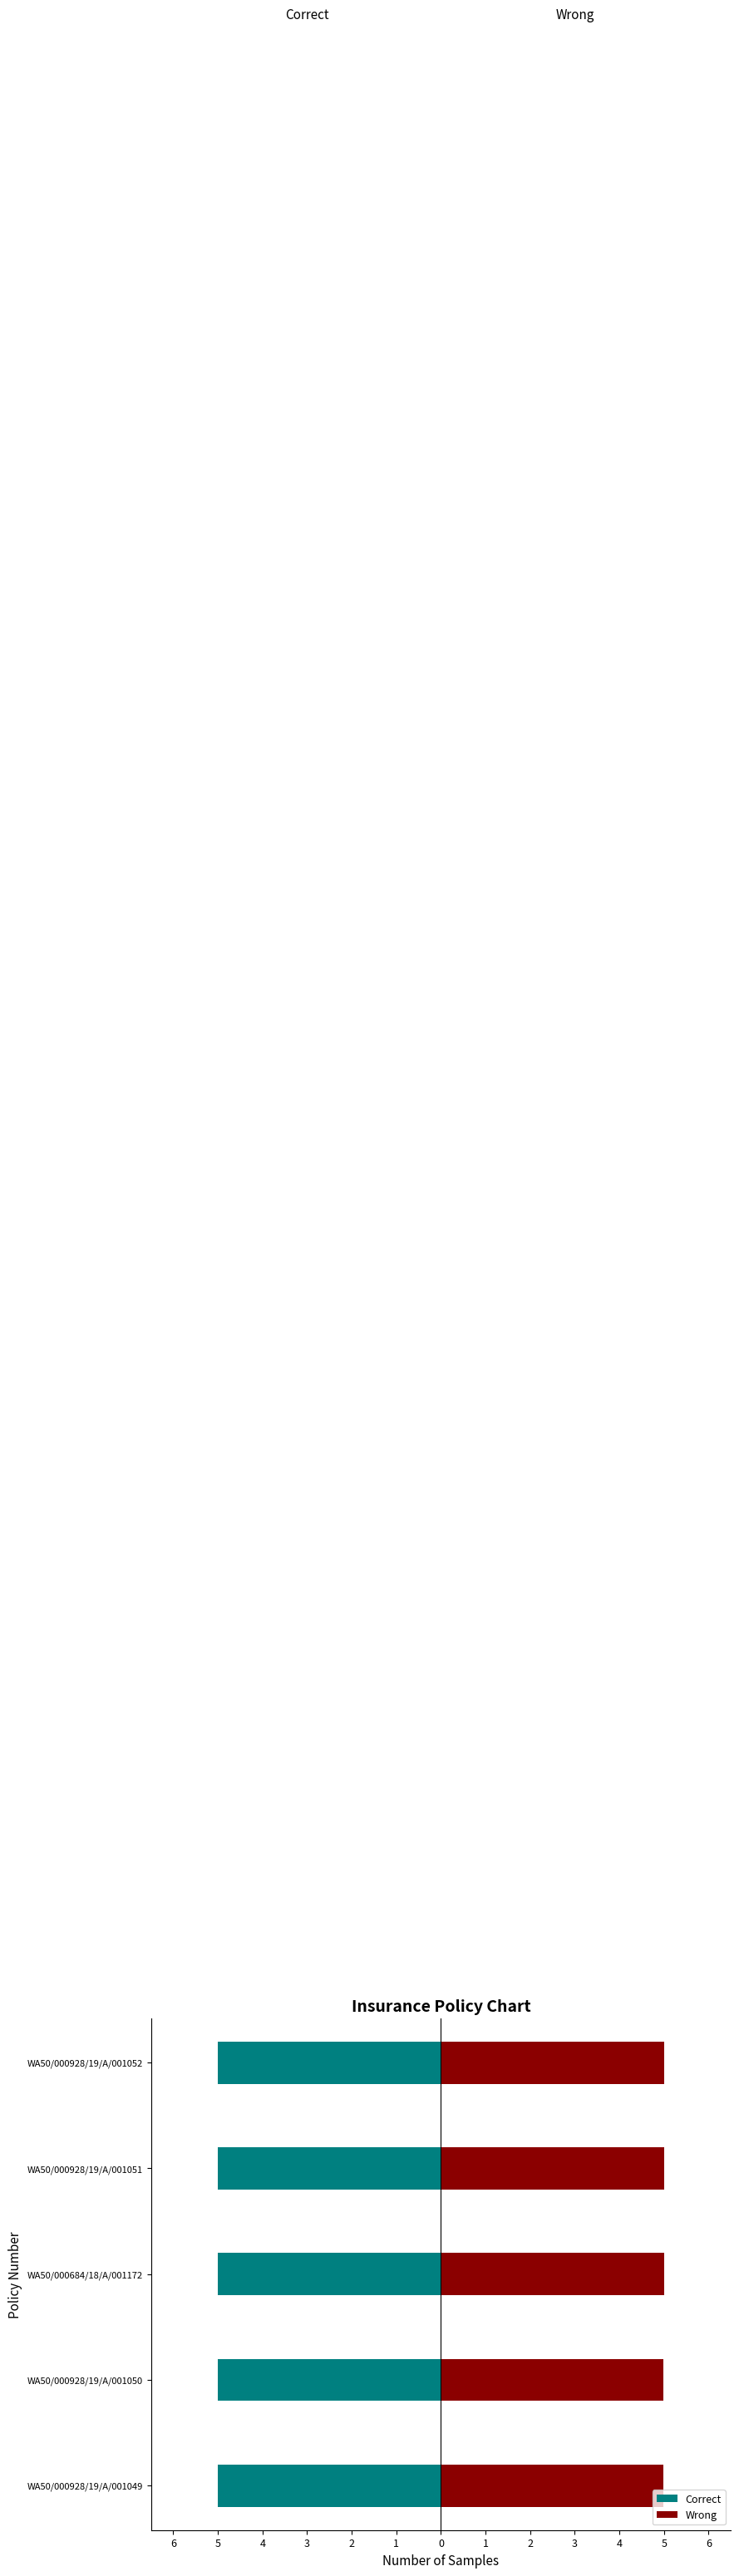

Which series has the largest range (max minus min)?

Correct